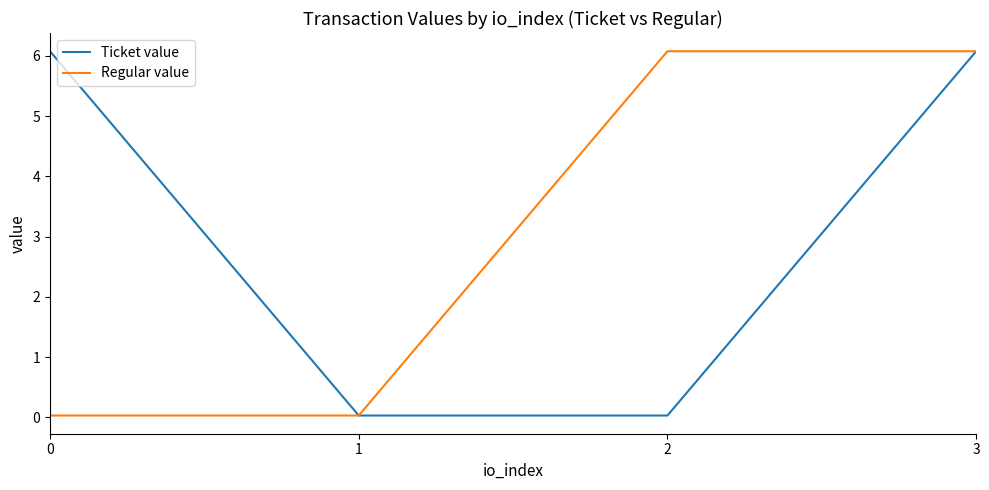

How many values in the Ticket value series exceed 6?

2